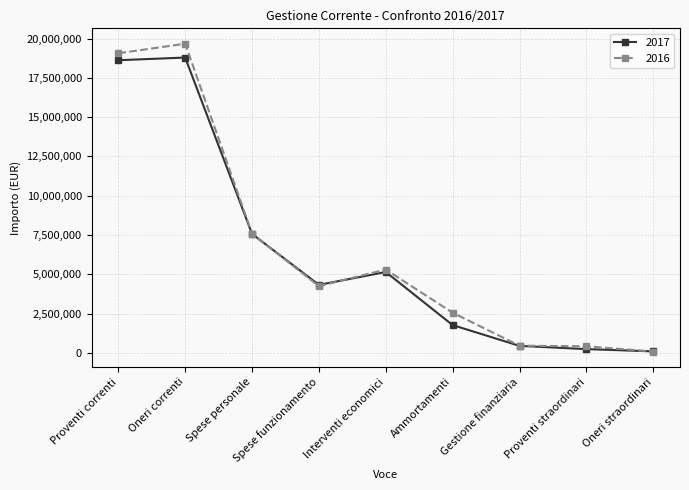

Does the chart have visible grid lines?

Yes